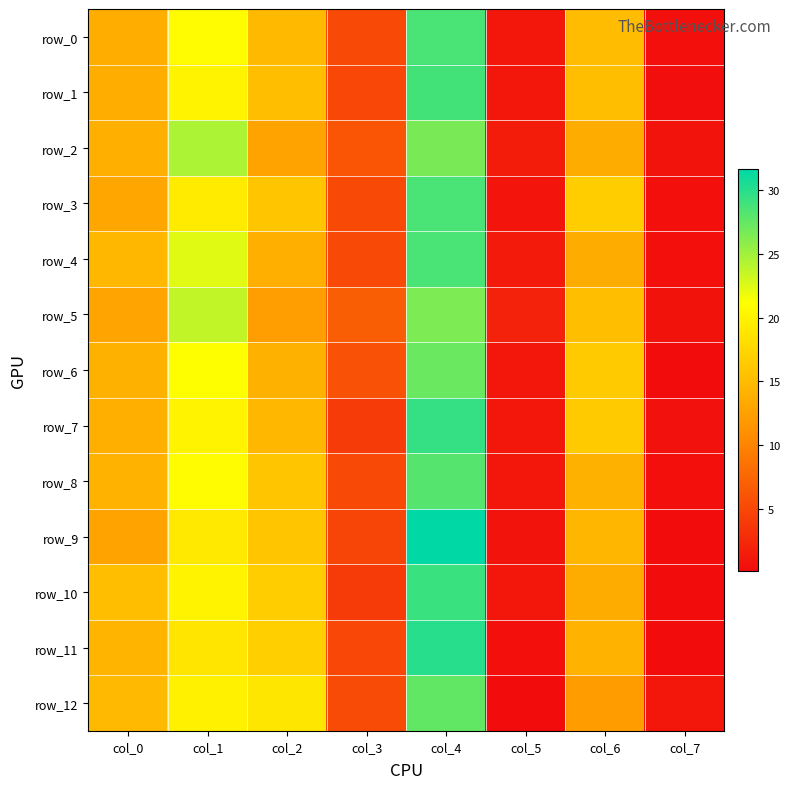

Which category has the lowest value across all series?

col_7